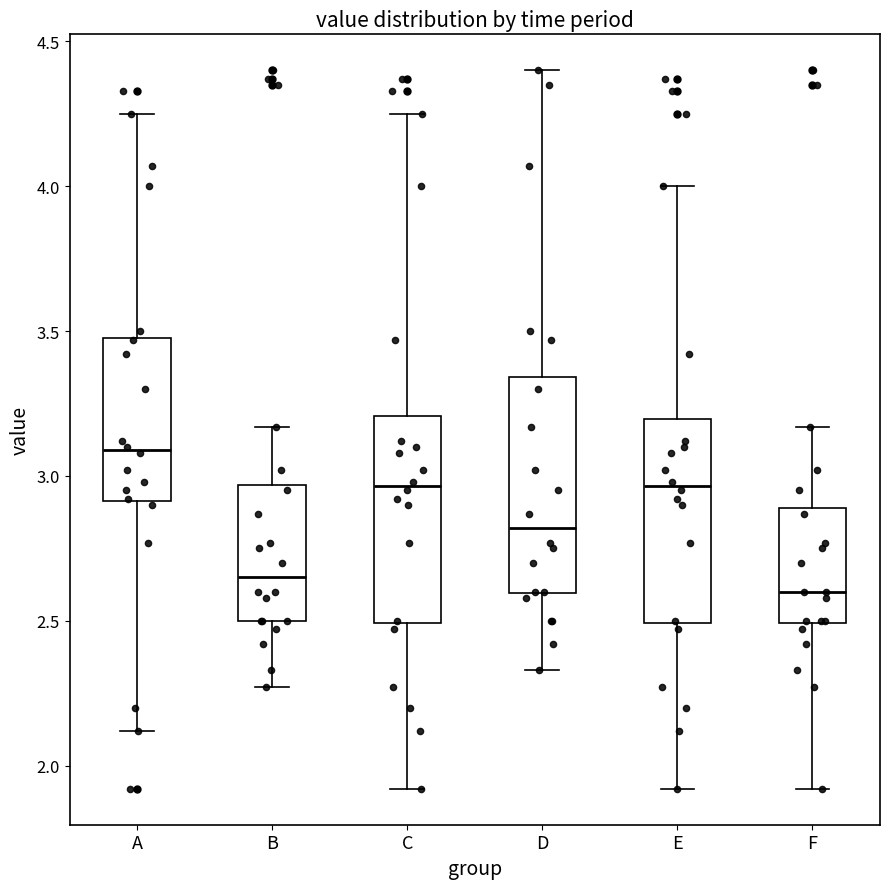

Reading left to right, read every box against the y-axis: the position of its median line, the range the box covers, and the ends of its whiskers. The values are not printed on the chart, so give them approximately, as read against the axis.

A: median 3.10, box 2.90 to 3.50, whiskers 2.10 to 4.25
B: median 2.65, box 2.50 to 2.95, whiskers 2.25 to 3.15
C: median 2.95, box 2.50 to 3.20, whiskers 1.90 to 4.25
D: median 2.80, box 2.60 to 3.35, whiskers 2.35 to 4.40
E: median 2.95, box 2.50 to 3.20, whiskers 1.90 to 4.00
F: median 2.60, box 2.50 to 2.90, whiskers 1.90 to 3.15